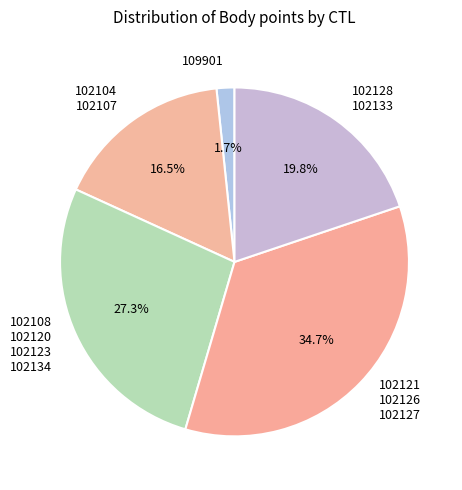

Between 102108 102120 102123 102134 and 102128 102133, which is larger?

102108 102120 102123 102134